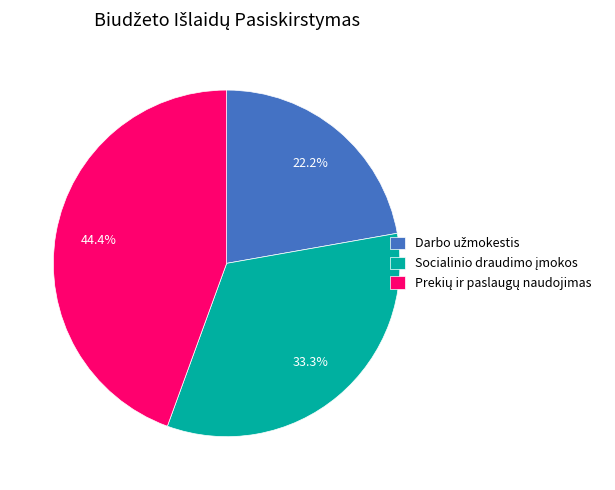

Does any single category account for the majority?

No